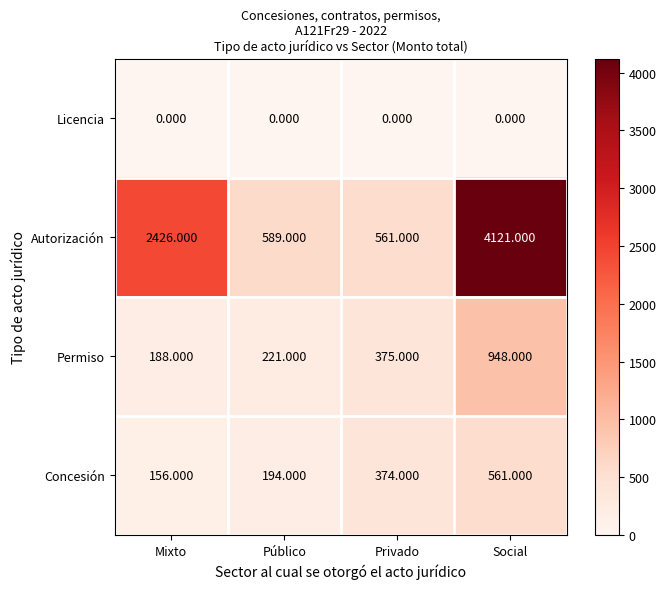

Where is Autorización nearest to the value 2341?

Mixto